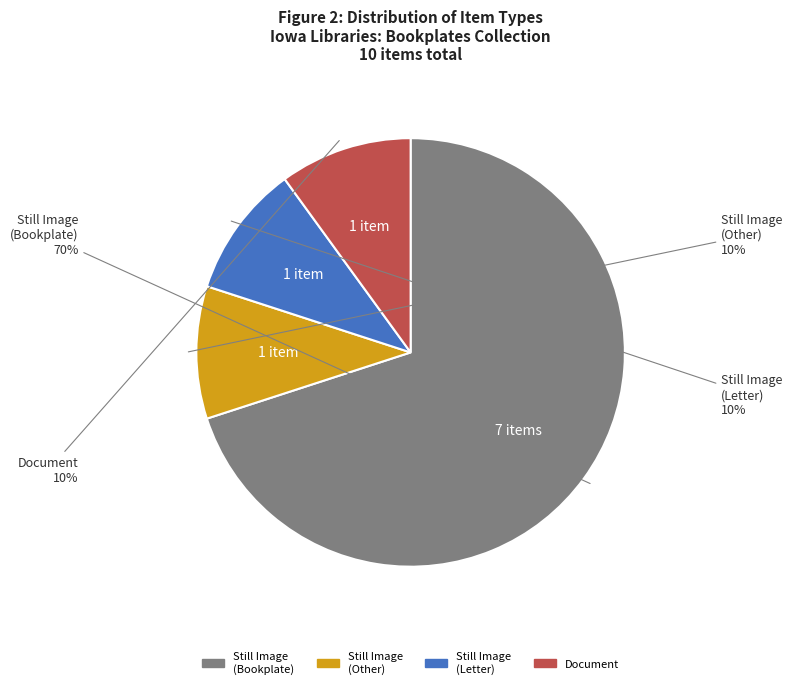

Is there a majority slice in this chart?

Yes